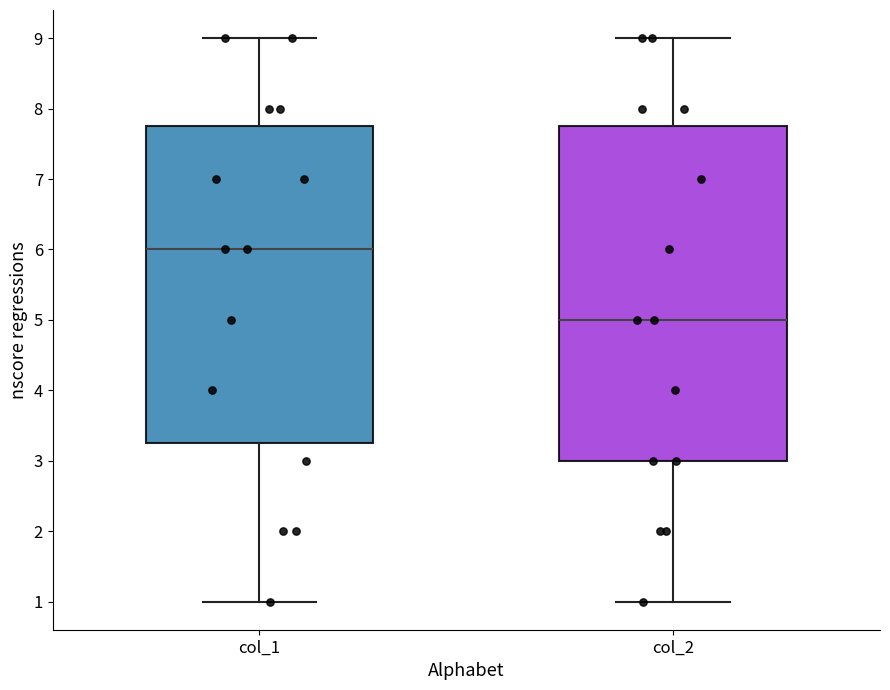

Where does the upper whisker of the box for col_1 end on the y-axis? The values are not printed on the chart, so give them approximately, as read against the axis.

9.0